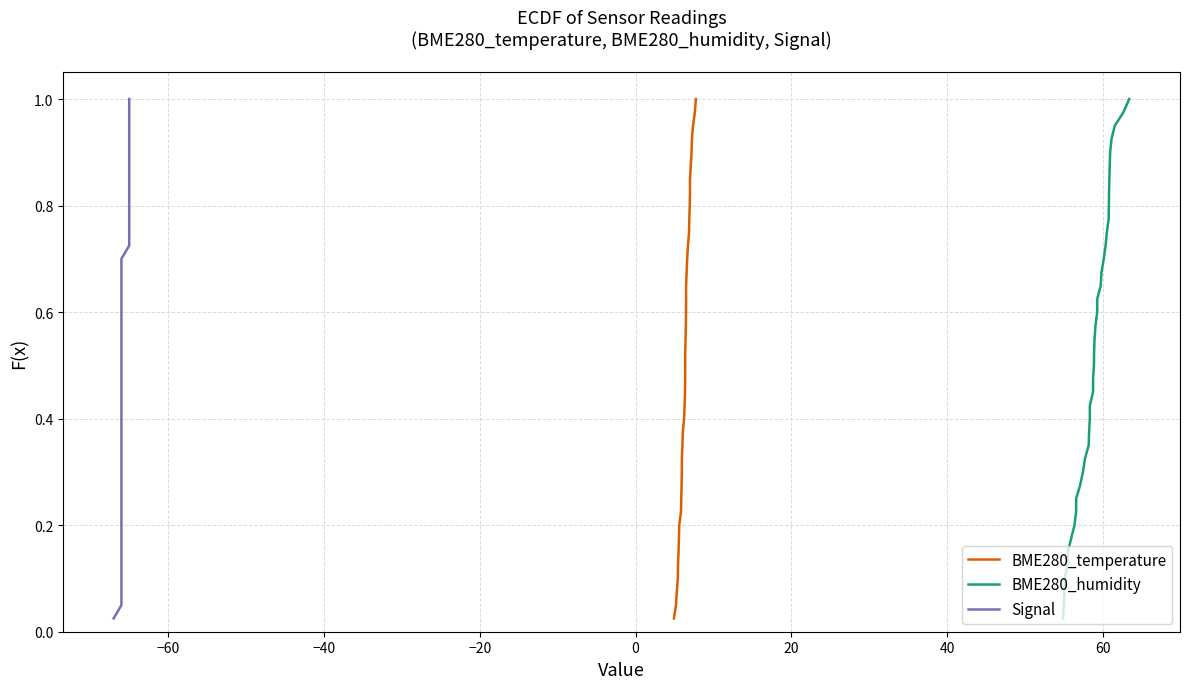

True or false: Signal has more than 2 points higher than both neighbors.

False